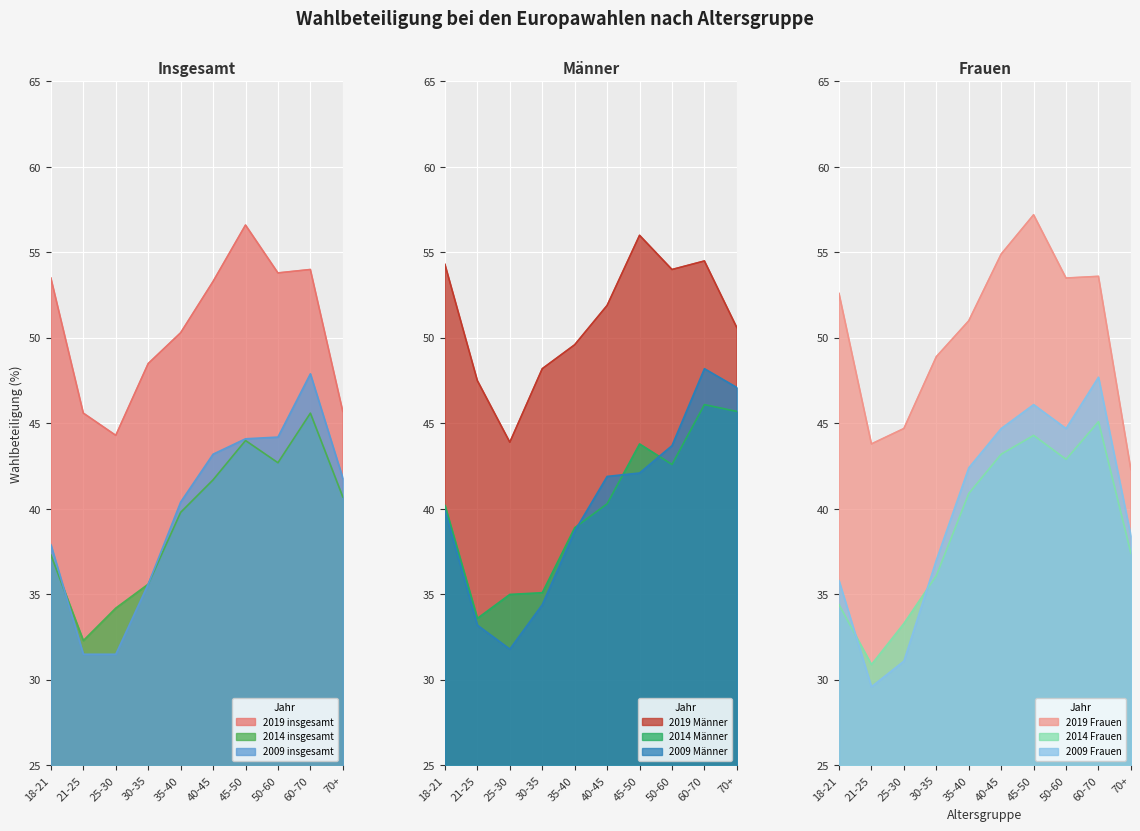

The value of 2014 insgesamt at 18-21 is 66.5. True or false?

False